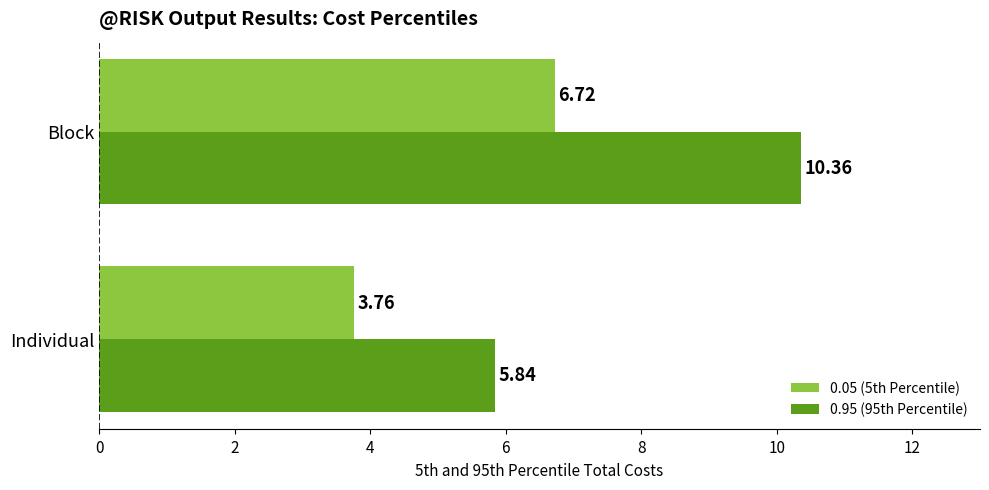

At which category does the chart reach its peak across all series?

Block